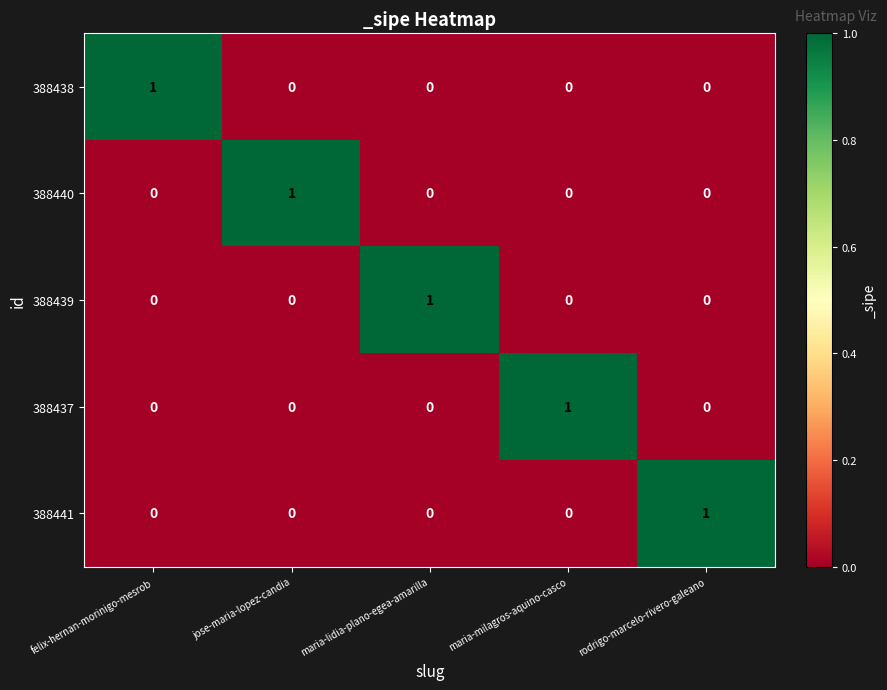

Is the value of 388439 at rodrigo-marcelo-rivero-galeano greater than the value of 388440 at jose-maria-lopez-candia?

No